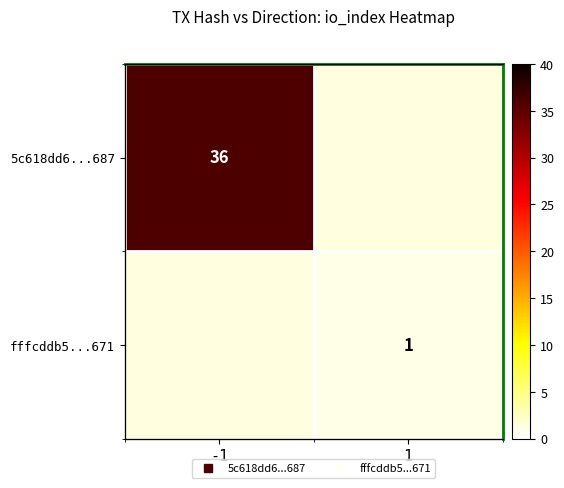

Rank the series at -1 from lowest to highest value.

5c618dd6...687, fffcddb5...671